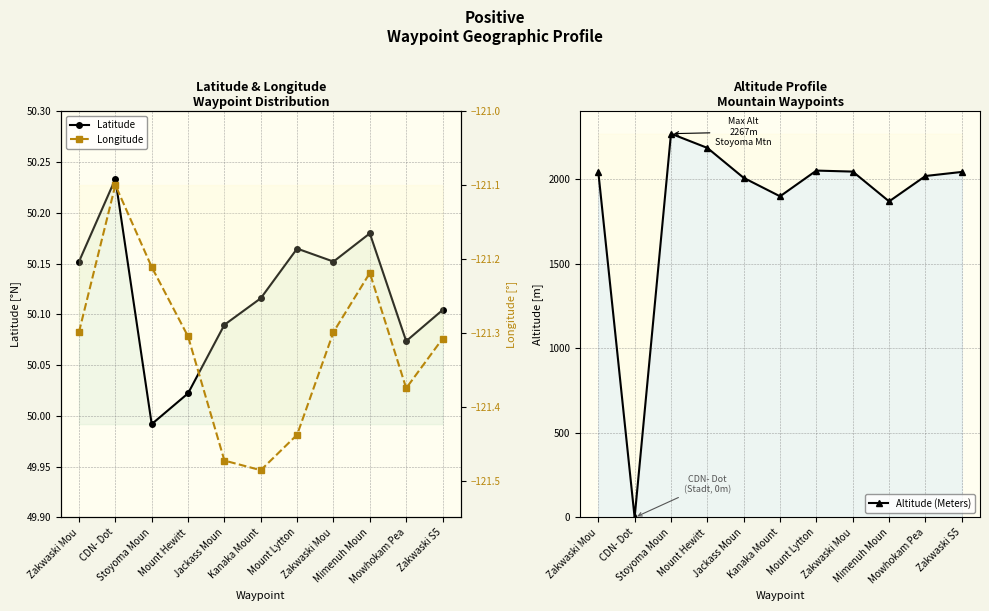

What is the sum of all Longitude values?

-1334.5